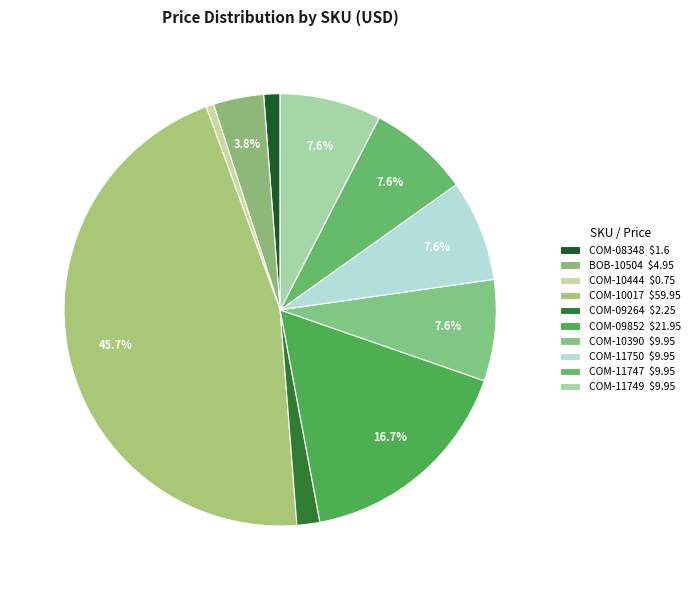

What is the smallest slice in the pie chart?

COM-10444